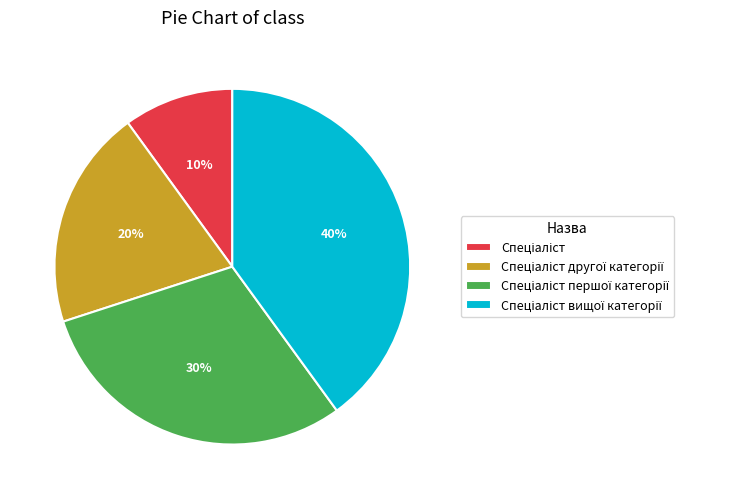

To the nearest percent, what is the average slice percentage?

25%